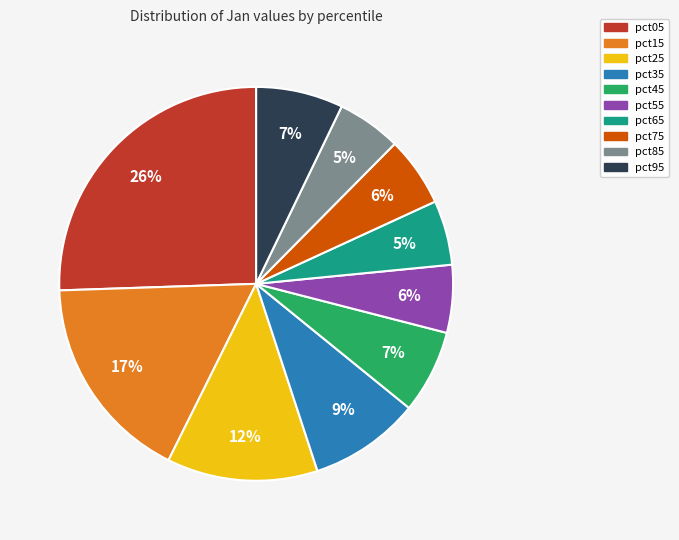

Do pct05 and pct15 together represent more than half of the pie?

No